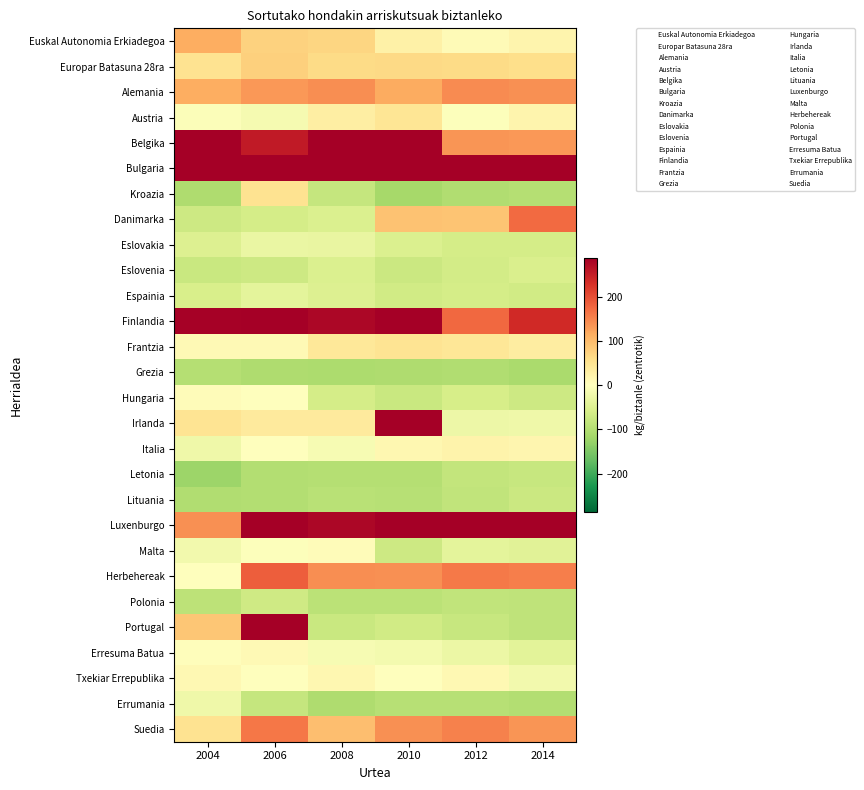

Reading right to left, list all the values displayed in this chart.

Euskal Autonomia Erkiadegoa: 2014=19.3	2012=7.5	2010=26.1	2008=67.2	2006=73.4	2004=114.0
Europar Batasuna 28ra: 2014=57.5	2012=60.5	2010=64.5	2008=60.5	2006=74.5	2004=50.5
Alemania: 2014=139.5	2012=143.5	2010=114.5	2008=142.5	2006=133.5	2004=112.5
Austria: 2014=19.5	2012=-3.5	2010=46.5	2008=30.5	2006=-13.5	2004=-5.5
Belgika: 2014=132.5	2012=136.5	2010=308.5	2008=423.5	2006=253.5	2004=369.5
Bulgaria: 2014=1560.5	2012=1705.5	2010=1703.5	2008=1611.5	2006=1653.5	2004=1412.5
Kroazia: 2014=-98.5	2012=-101.5	2010=-112.5	2008=-78.5	2006=49.5	2004=-103.5
Danimarka: 2014=174.5	2012=88.5	2010=91.5	2008=-53.5	2006=-60.5	2004=-70.5
Eslovakia: 2014=-60.5	2012=-61.5	2010=-52.5	2008=-31.5	2006=-30.5	2004=-50.5
Eslovenia: 2014=-54.5	2012=-64.5	2010=-72.5	2008=-53.5	2006=-71.5	2004=-75.5
Espainia: 2014=-65.5	2012=-62.5	2010=-65.5	2008=-50.5	2006=-38.5	2004=-56.5
Finlandia: 2014=236.5	2012=175.5	2010=347.5	2008=277.5	2006=385.5	2004=282.5
Frantzia: 2014=33.5	2012=43.5	2010=48.5	2008=40.5	2006=10.5	2004=10.5
Grezia: 2014=-109.5	2012=-102.5	2010=-103.5	2008=-106.5	2006=-104.5	2004=-98.5
Hungaria: 2014=-69.5	2012=-58.5	2010=-75.5	2008=-62.5	2006=-0.5	2004=5.5
Irlanda: 2014=-24.5	2012=-25.5	2010=302.5	2008=36.5	2006=36.5	2004=48.5
Italia: 2014=17.5	2012=21.5	2010=14.5	2008=-12.5	2006=-1.5	2004=-23.5
Letonia: 2014=-77.5	2012=-82.5	2010=-97.5	2008=-98.5	2006=-100.5	2004=-122.5
Lituania: 2014=-73.5	2012=-83.5	2010=-95.5	2008=-93.5	2006=-100.5	2004=-102.5
Luxenburgo: 2014=296.5	2012=463.5	2010=620.5	2008=277.5	2006=365.5	2004=140.5
Malta: 2014=-43.5	2012=-38.5	2010=-69.5	2008=5.5	2006=-3.5	2004=-19.5
Herbehereak: 2014=156.5	2012=160.5	2010=140.5	2008=141.5	2006=184.5	2004=1.5
Polonia: 2014=-85.5	2012=-83.5	2010=-90.5	2008=-90.5	2006=-67.5	2004=-87.5
Portugal: 2014=-85.5	2012=-77.5	2010=-66.5	2008=-75.5	2006=446.5	2004=86.5
Erresuma Batua: 2014=-40.5	2012=-28.5	2010=-17.5	2008=-11.5	2006=9.5	2004=3.5
Txekiar Errepublika: 2014=-19.5	2012=11.5	2010=0.5	2008=15.5	2006=-1.5	2004=12.5
Errumania: 2014=-99.5	2012=-95.5	2010=-95.5	2008=-103.5	2006=-79.5	2004=-22.5
Suedia: 2014=135.5	2012=153.5	2010=140.5	2008=94.5	2006=162.5	2004=51.5